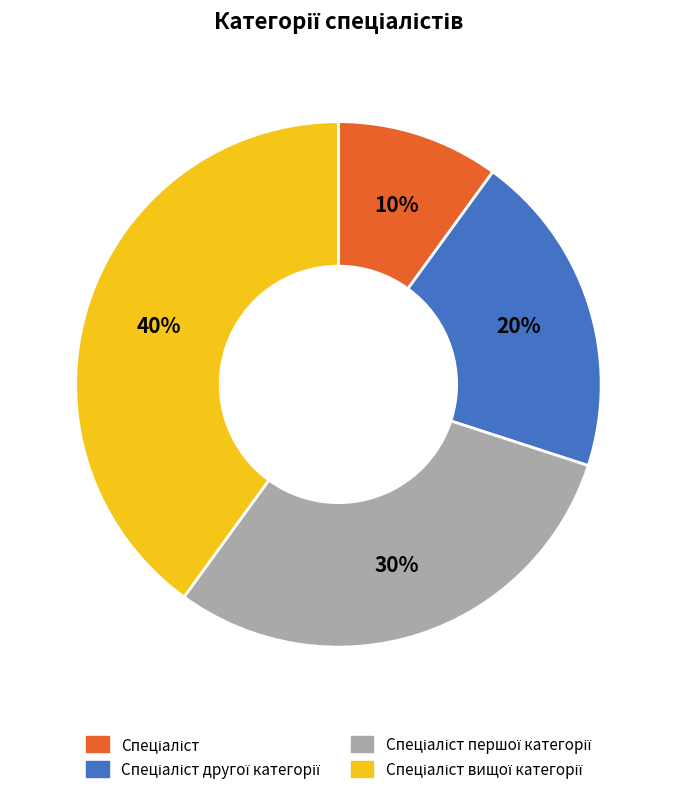

To the nearest percent, what is the average slice percentage?

25%